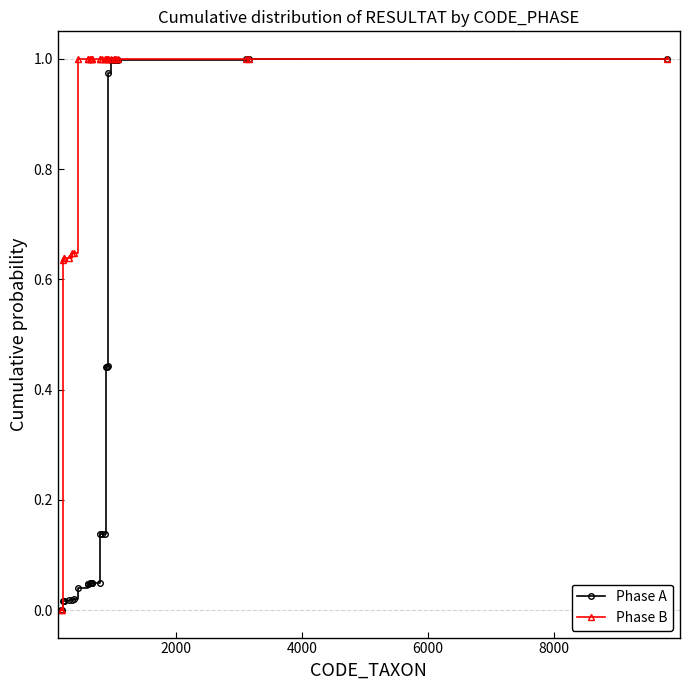

Which series has the largest total across all categories?

Phase B